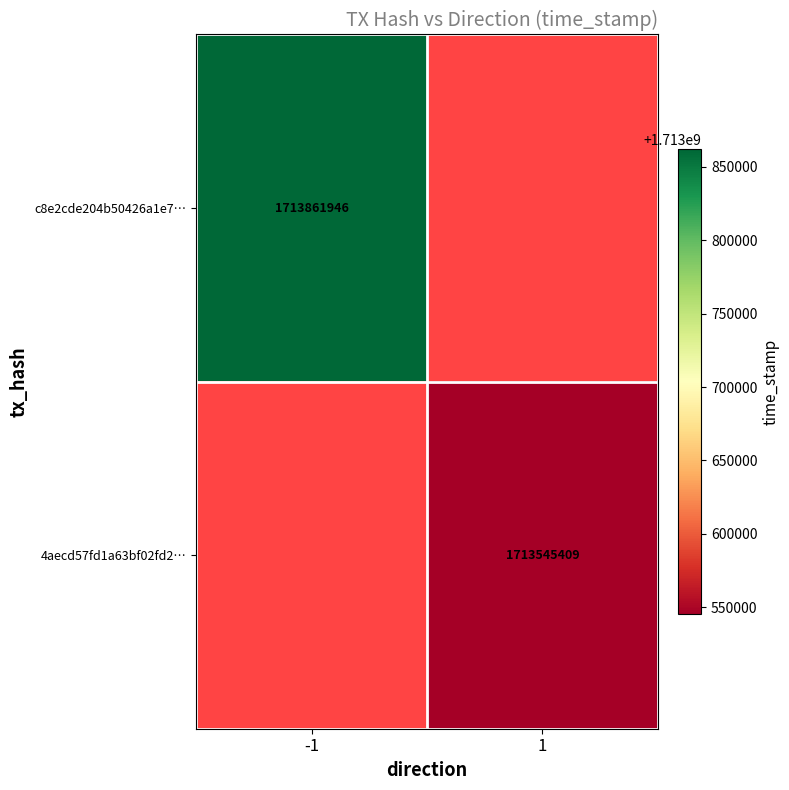

True or false: 4aecd57fd1a63bf02fd2… has a value of 1713545409 at 1.

True